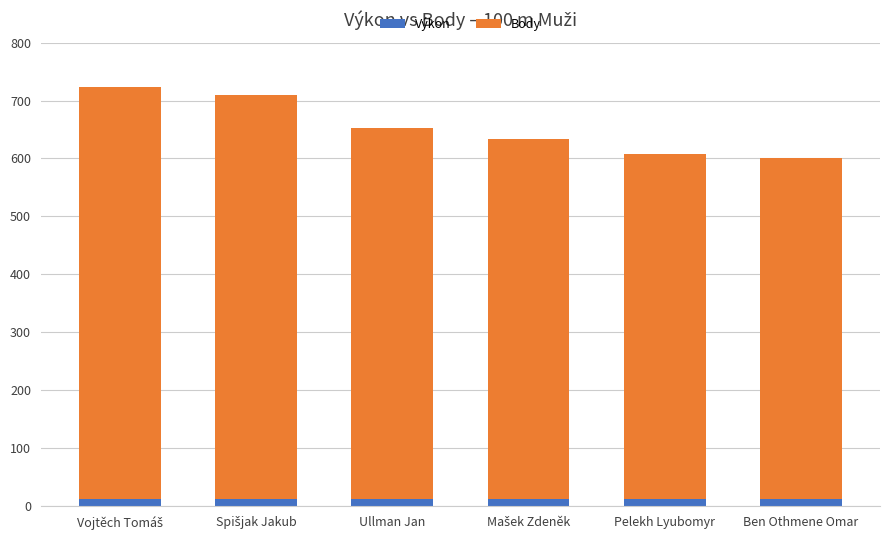

What is the average value of the Výkon series?

12.0